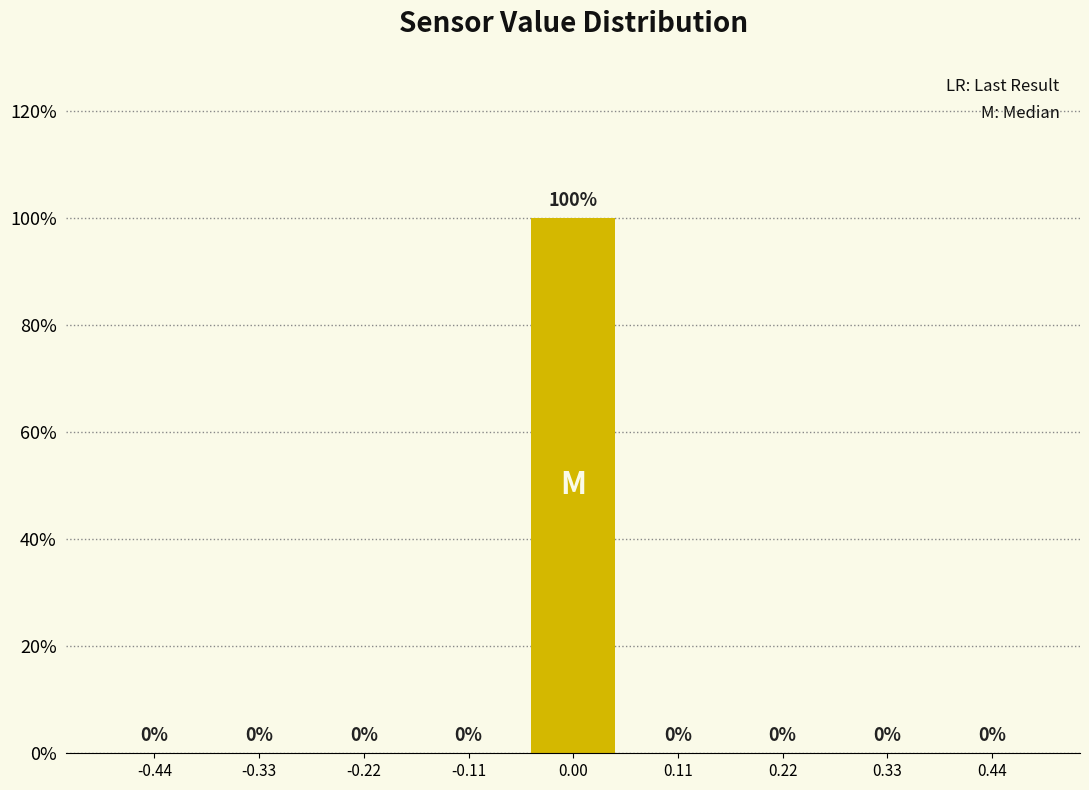

Reading left to right, transcribe this chart: for each bar, give the range it covers on the x-axis and its height. The bar edges are not printed on the chart, so give them approximately, as read against the axis.

-0.50 to -0.38: 0
-0.38 to -0.28: 0
-0.28 to -0.16: 0
-0.16 to -0.06: 0
-0.06 to 0.06: 100
0.06 to 0.16: 0
0.16 to 0.28: 0
0.28 to 0.38: 0
0.38 to 0.50: 0